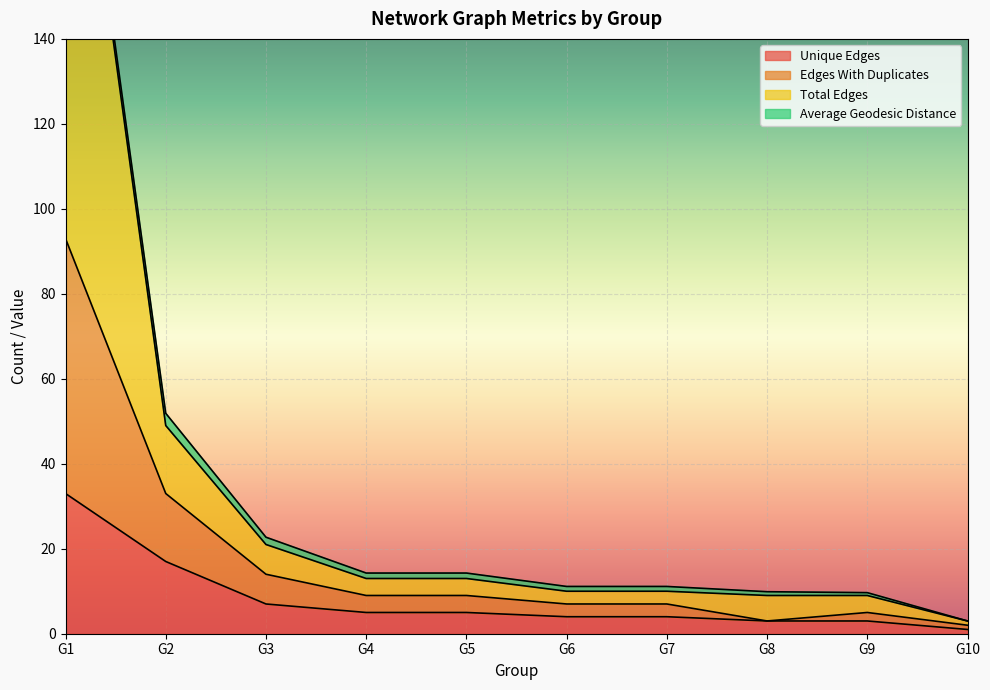

True or false: Edges With Duplicates and Total Edges intersect in this chart.

False